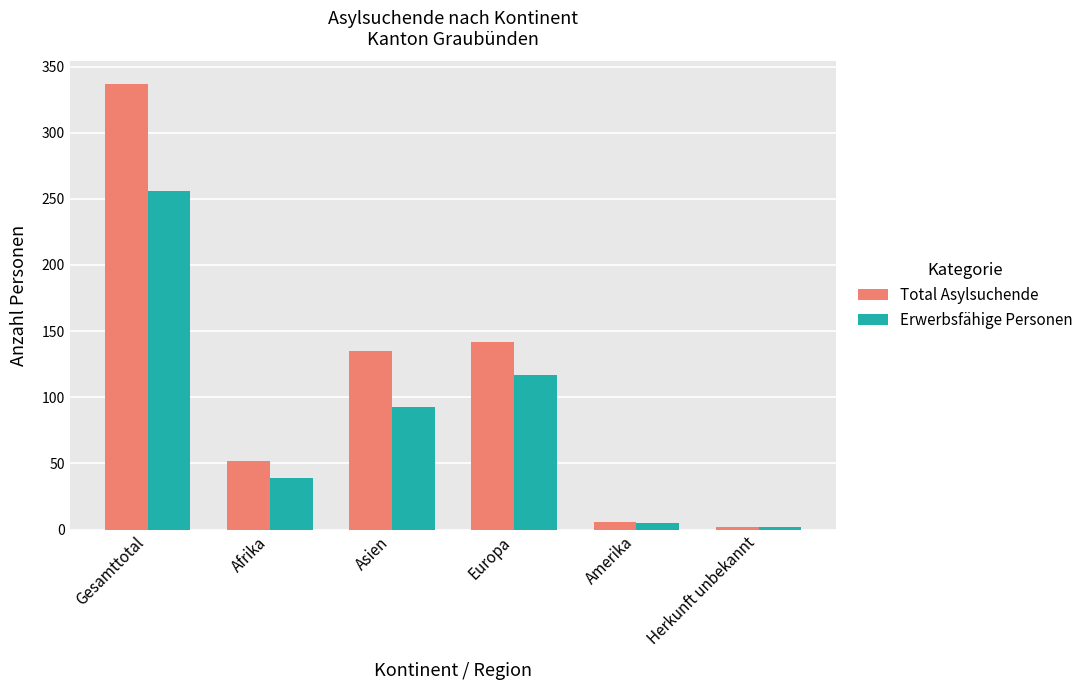

True or false: Erwerbsfähige Personen has a value of 117 at Europa.

True